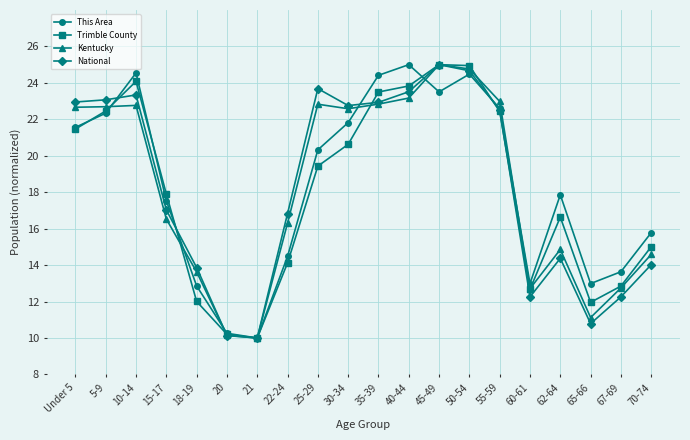

What is the label of the 8th point from the right?

45-49